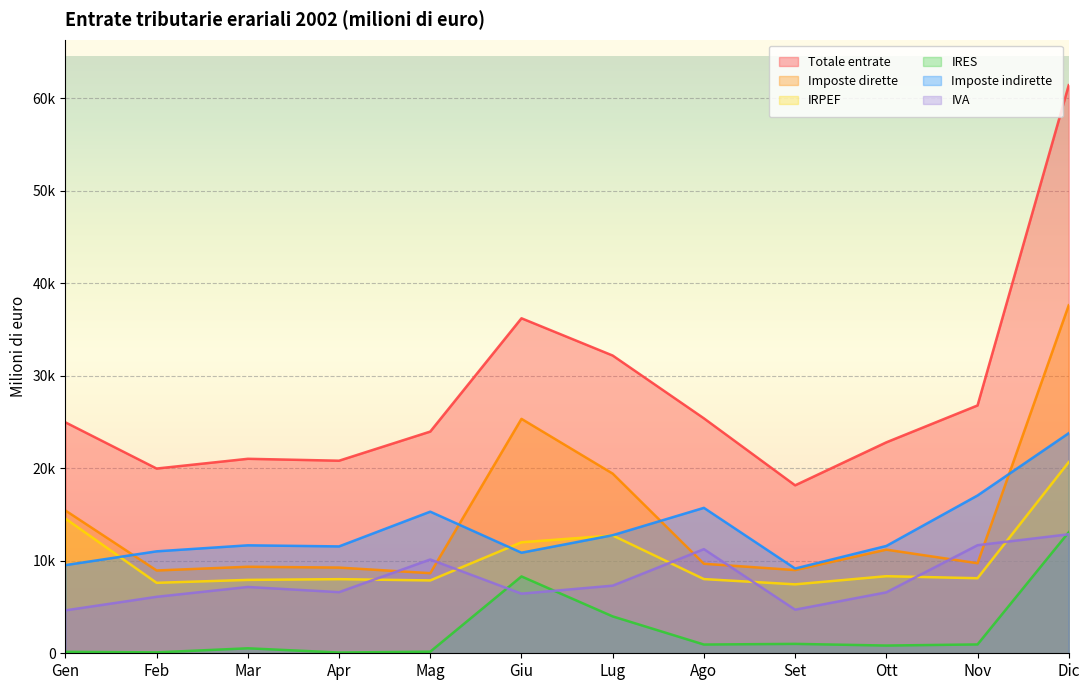

How many interior local peaks does the IRPEF series have?

3